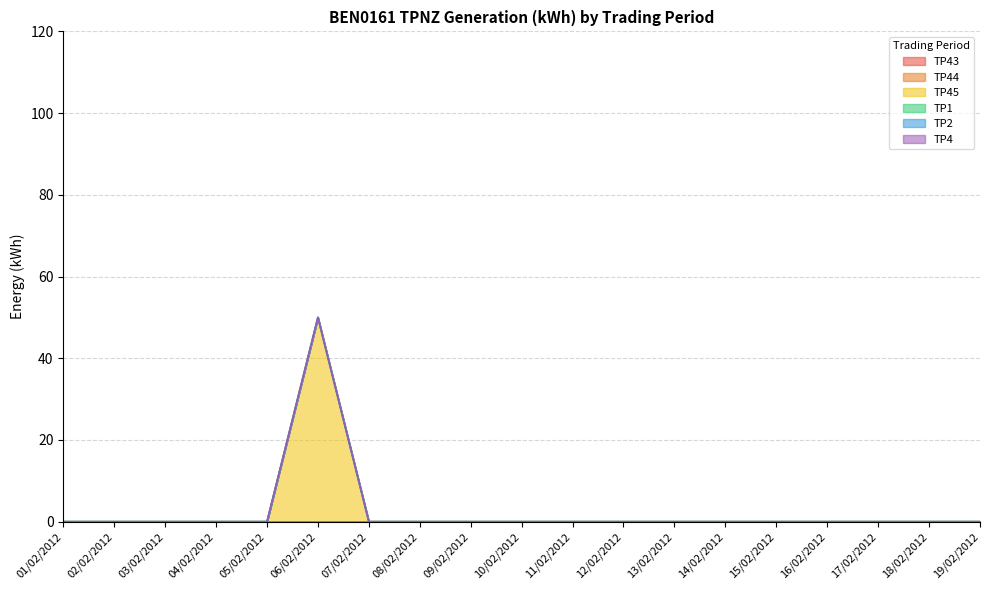

At which category is the sum across all series the highest?

06/02/2012